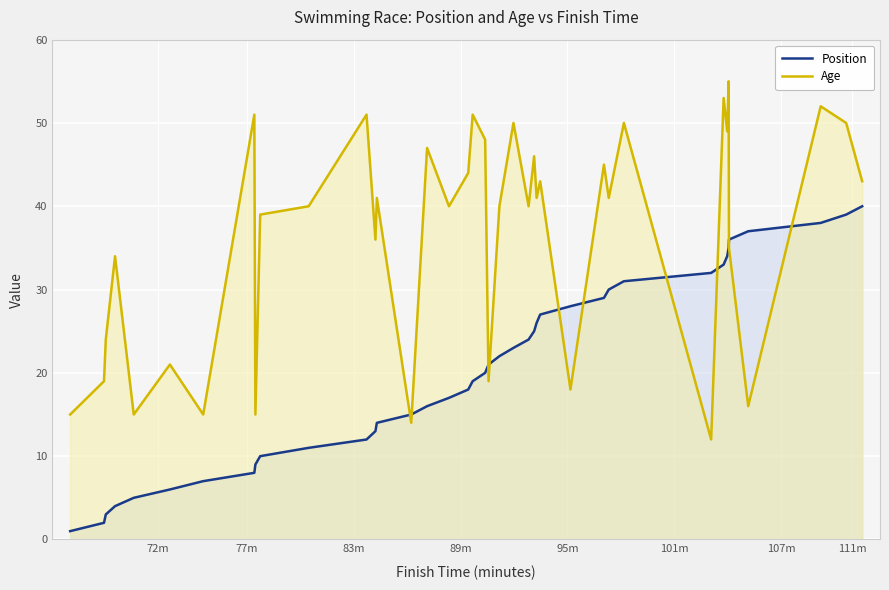

What is the highest value of the Age series?

55